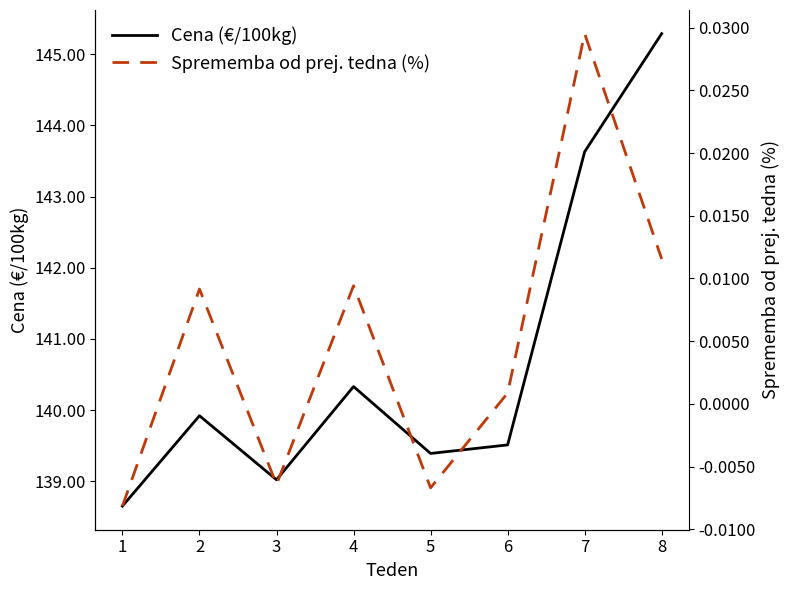

List the series in order of their overall mean, lowest first.

Sprememba od prej. tedna (%), Cena (€/100kg)